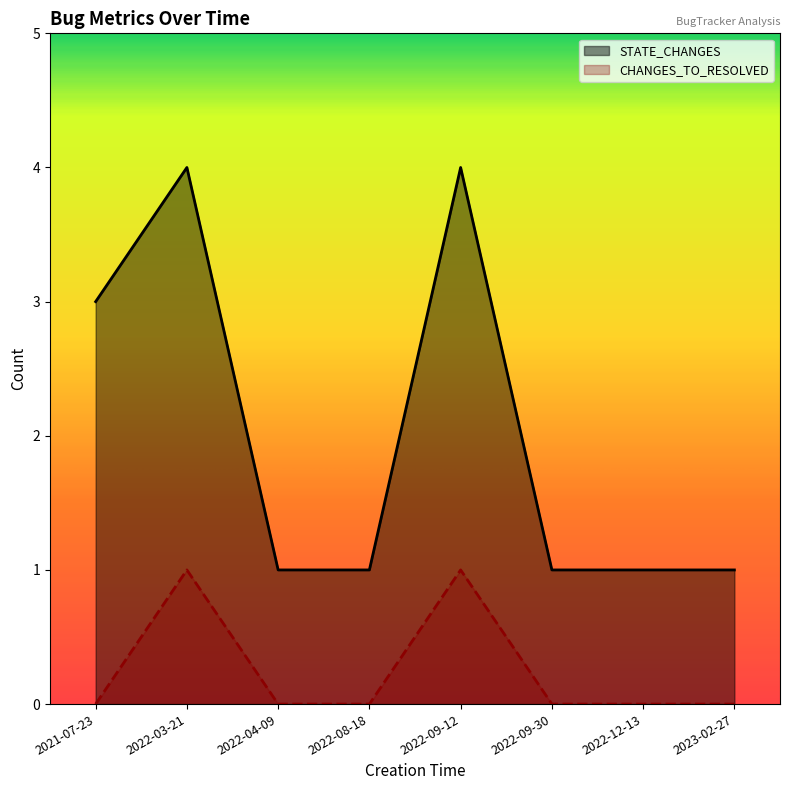

What is the difference between the maximum and second lowest values in the CHANGES_TO_RESOLVED series?

1